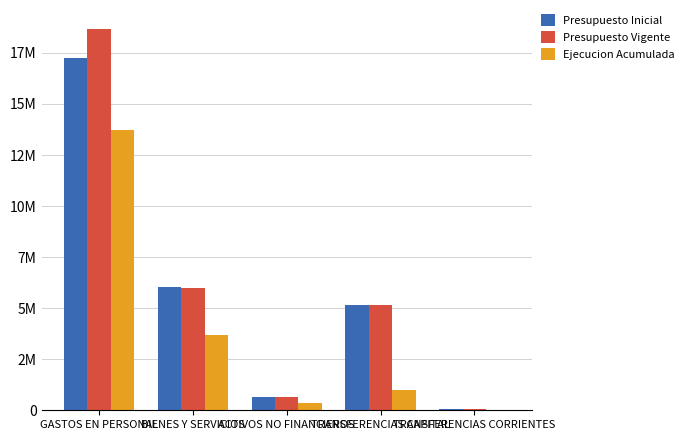

At which label is Presupuesto Vigente closest to 9359736?

BIENES Y SERVICIOS